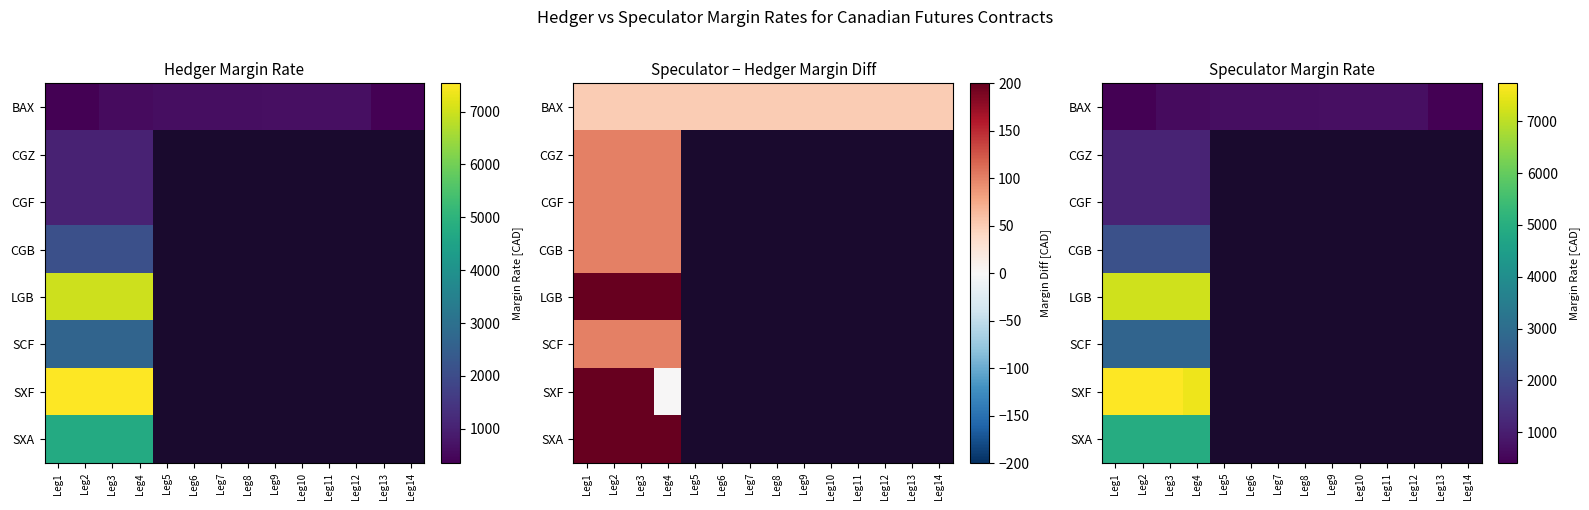

How many distinct data groups are displayed?

8